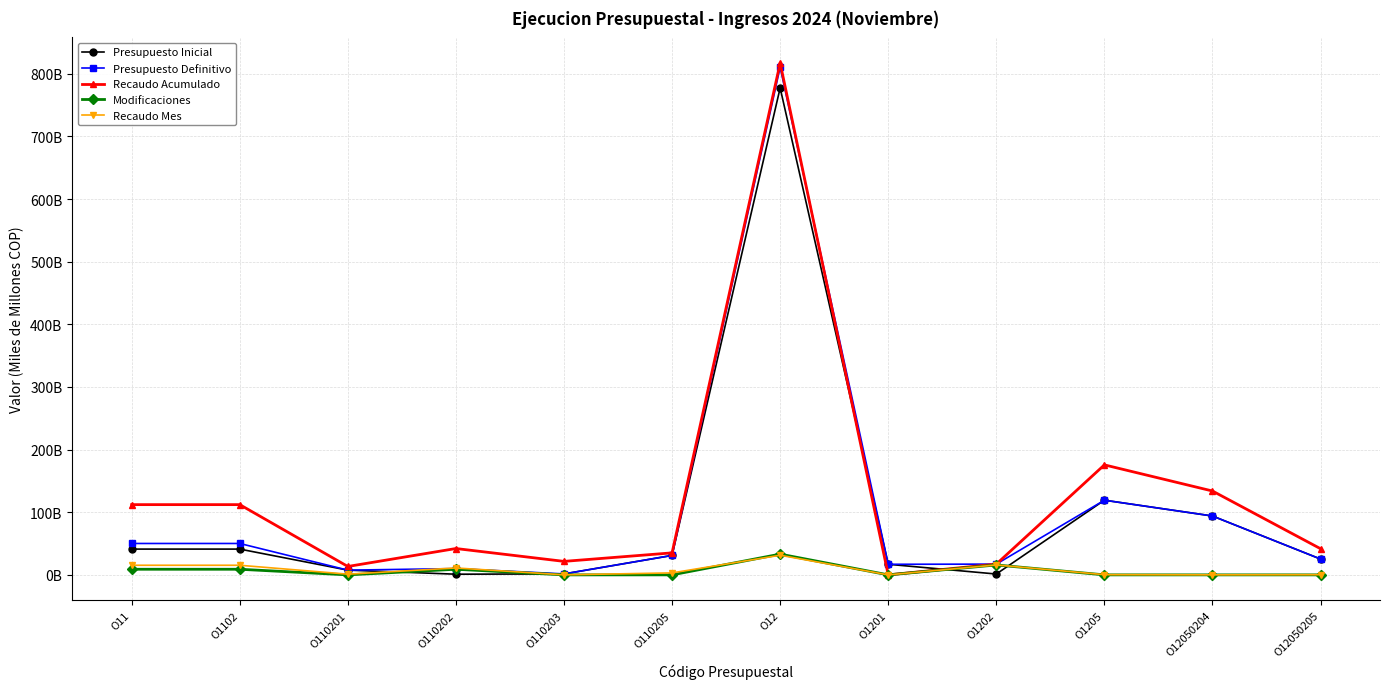

Is it true that Presupuesto Definitivo equals 1.0 at O110203?

False